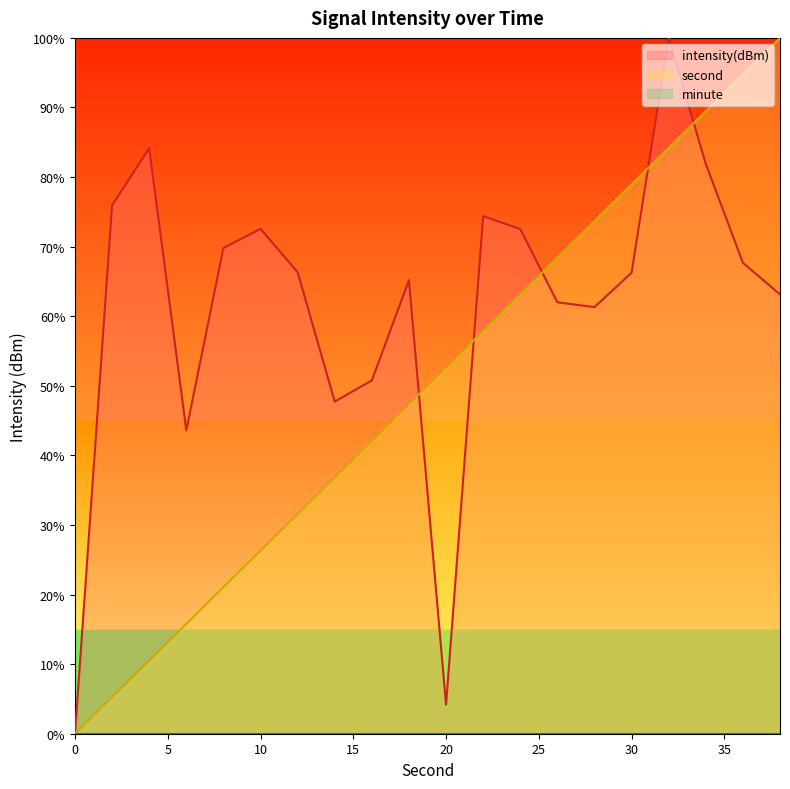

What is the maximum value shown in the chart?

100.0